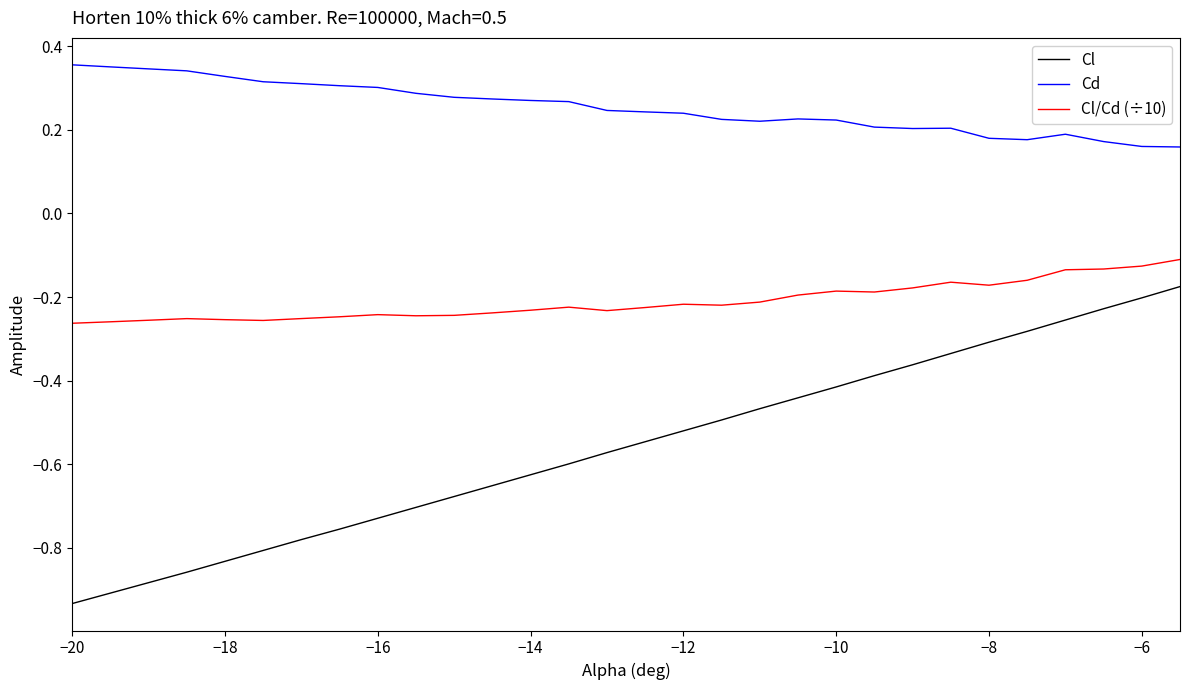

What is the sum of all Cd values?

7.6